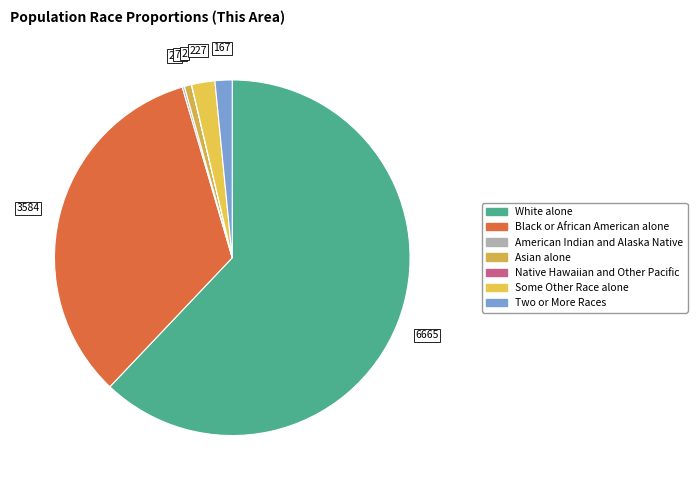

What is the largest slice in the pie chart?

White alone